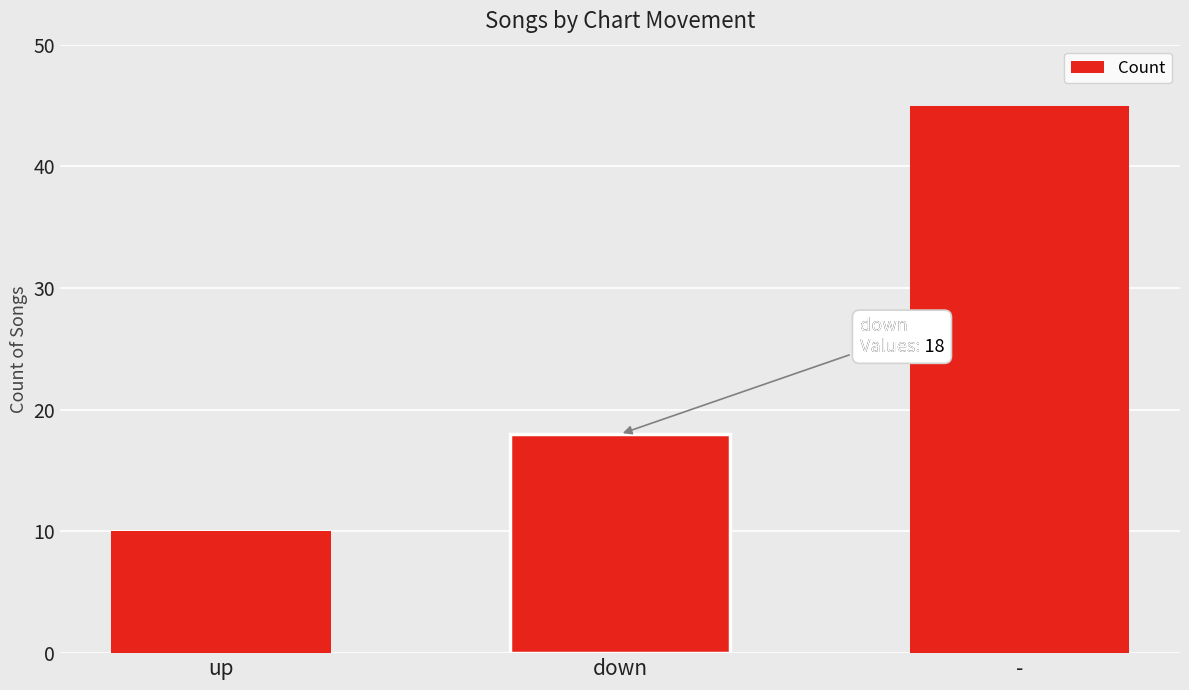

The value at - is 31. True or false?

False